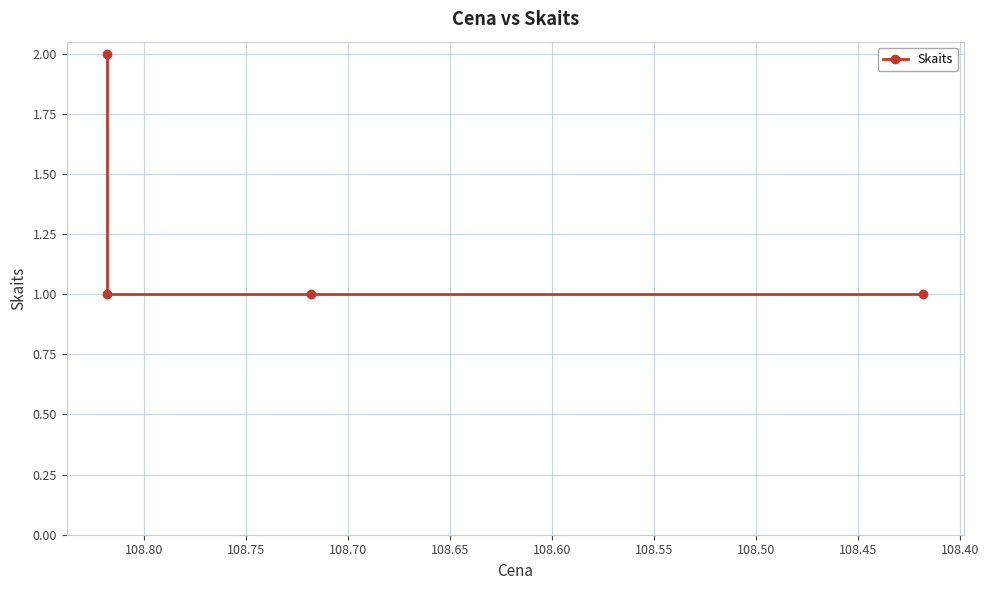

Where is the data nearest to the value 1?

108.40